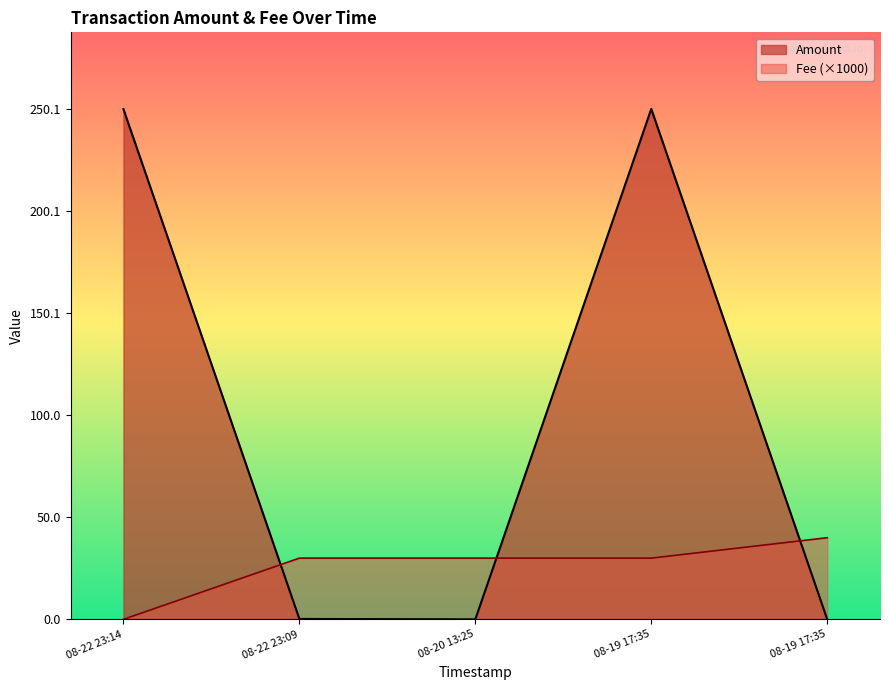

At which label is Amount closest to 125?

08-22 23:09